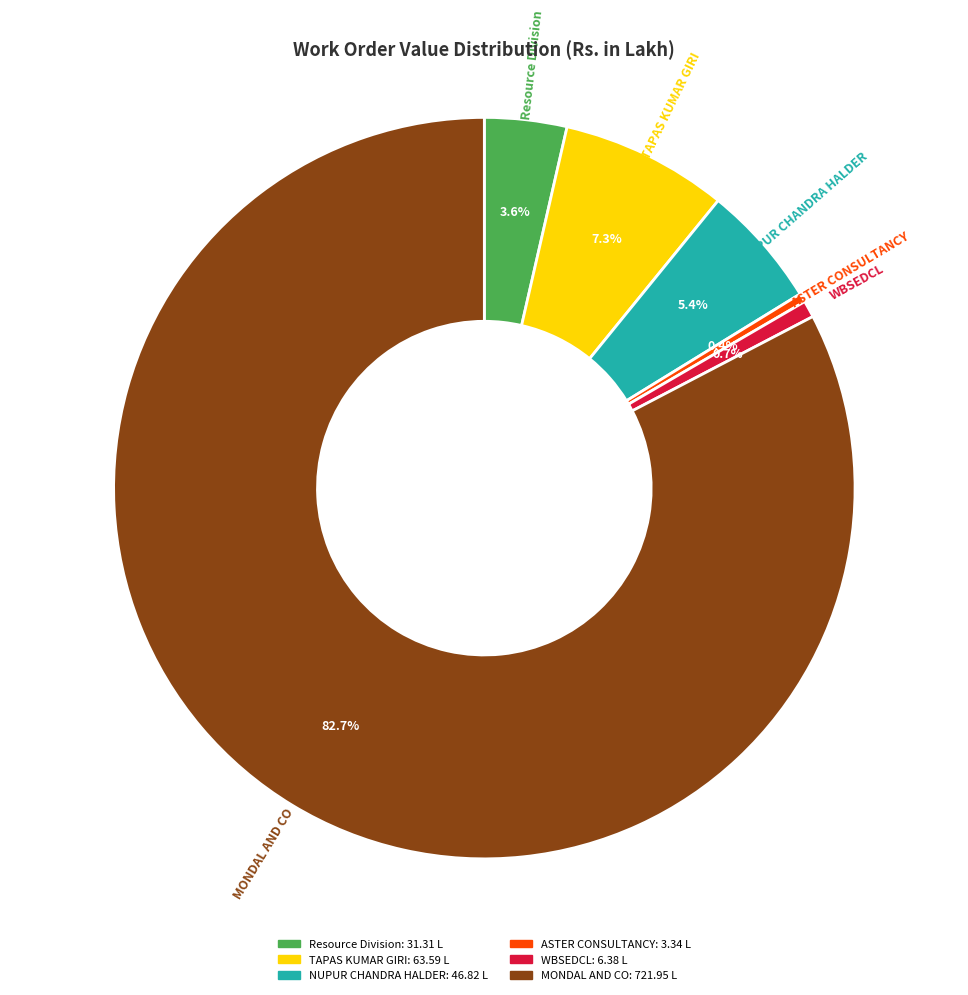

Is there a majority slice in this chart?

Yes